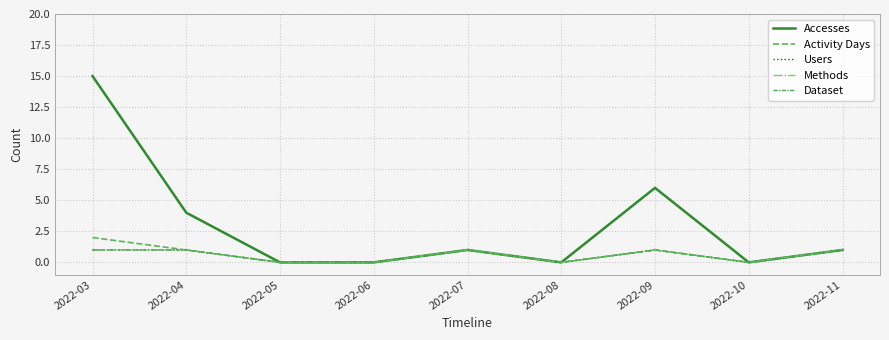

Does the chart display data point markers on the line(s)?

No